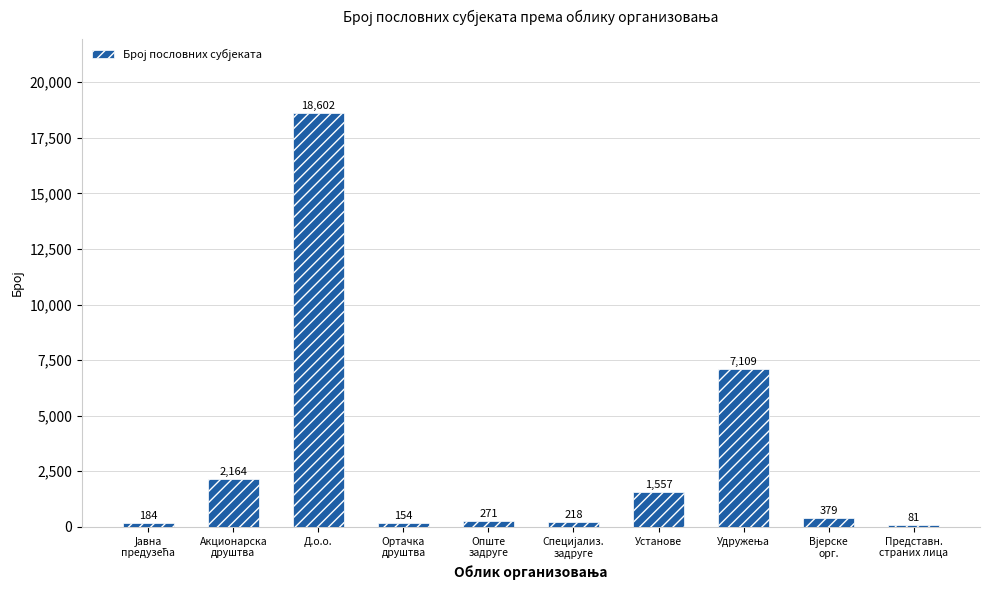

What is the label of the 1st bar from the right?

Представн.
страних лица